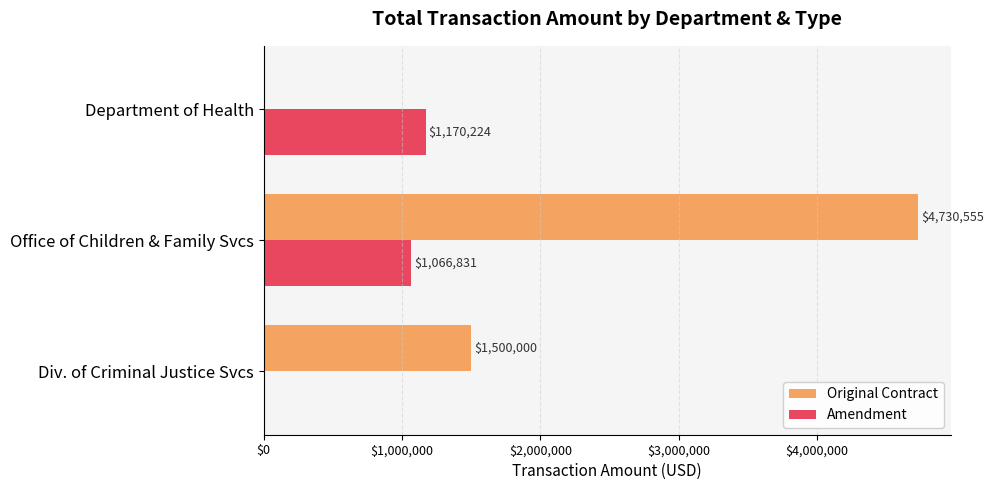

Which series changed the most between Div. of Criminal Justice Svcs and Office of Children & Family Svcs?

Original Contract